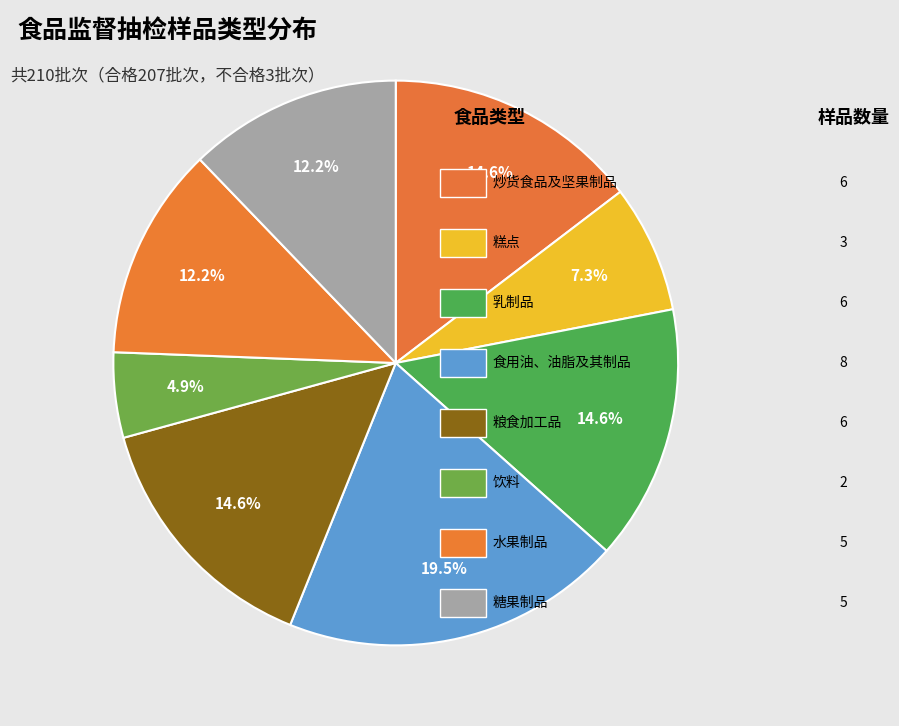

How many segments does this pie chart have?

8